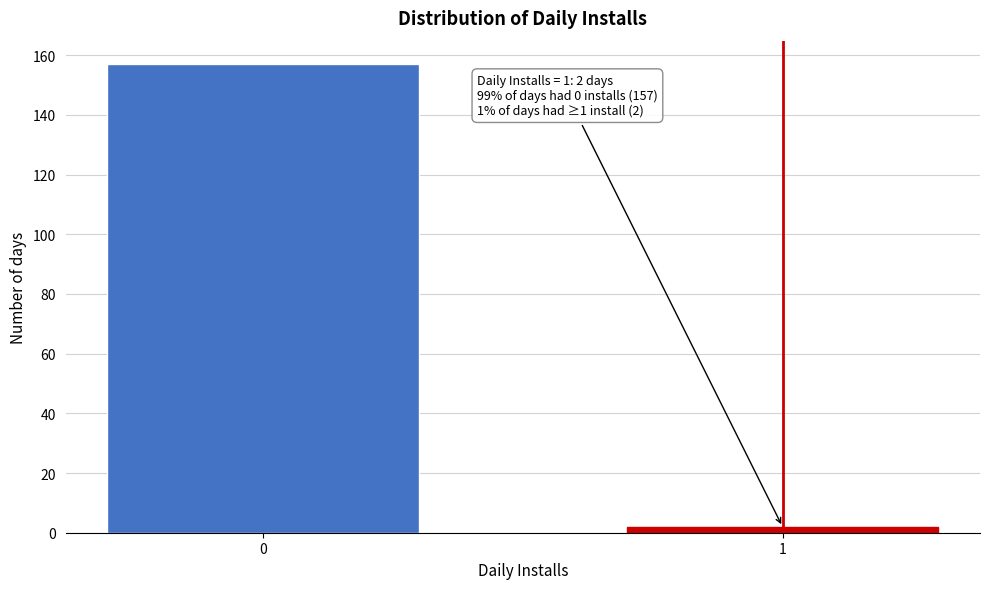

Reading right to left, extract all data points from this chart.

2	157